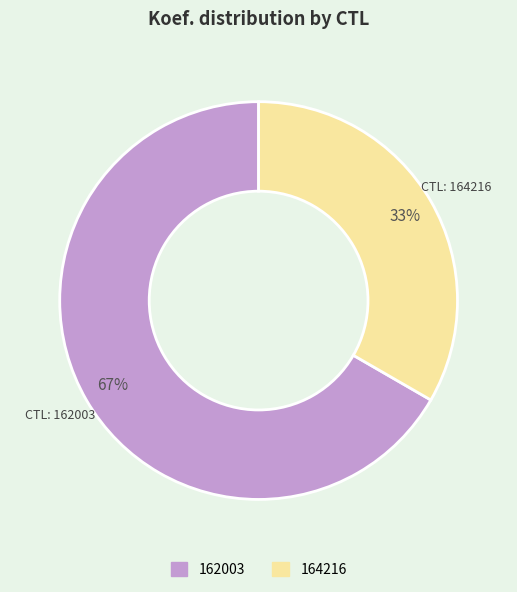

How many segments does this pie chart have?

2